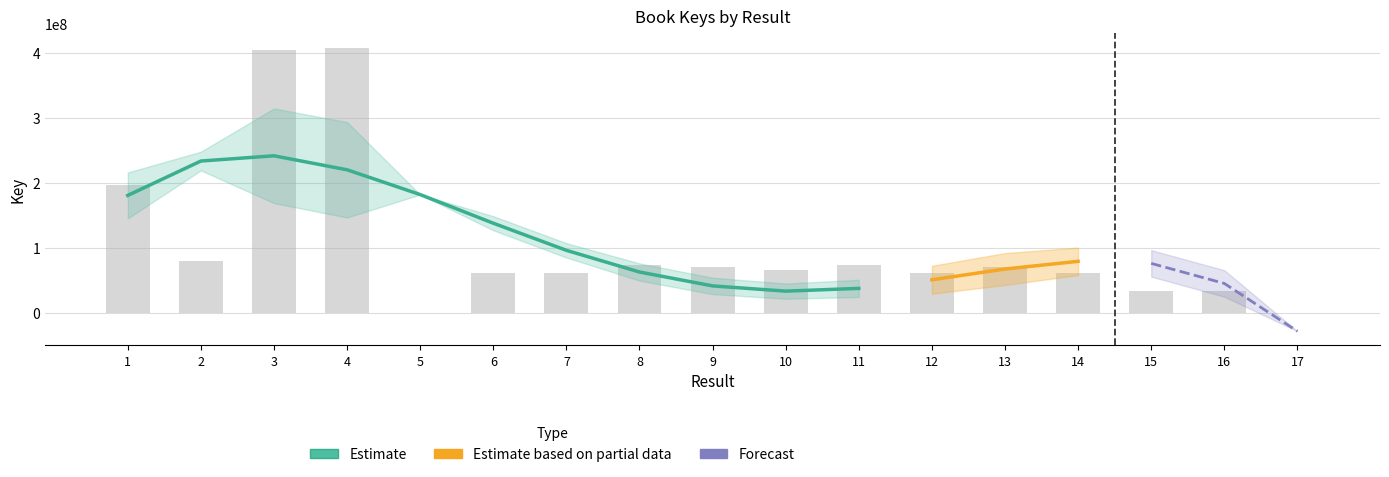

Reading left to right, extract all data points from this chart.

196655928	80116536	405455983	408550341	1968	60565433	61599069	73796861	70293027	65183648	73548272	61597452	70290928	60563965	34031341	34030985	4997